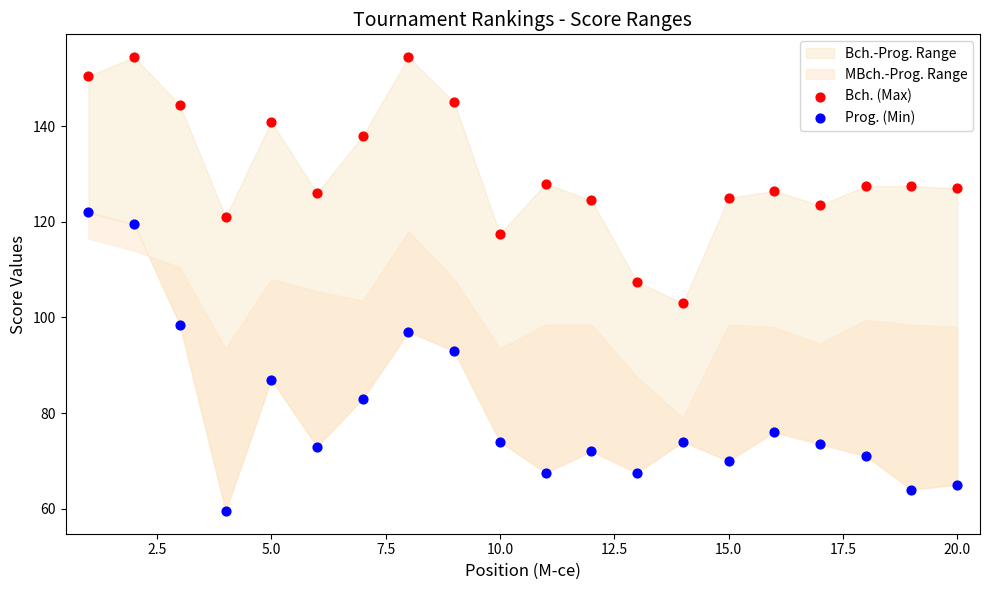

Across all data points, what is the range of X values (max minus min)?

19.0